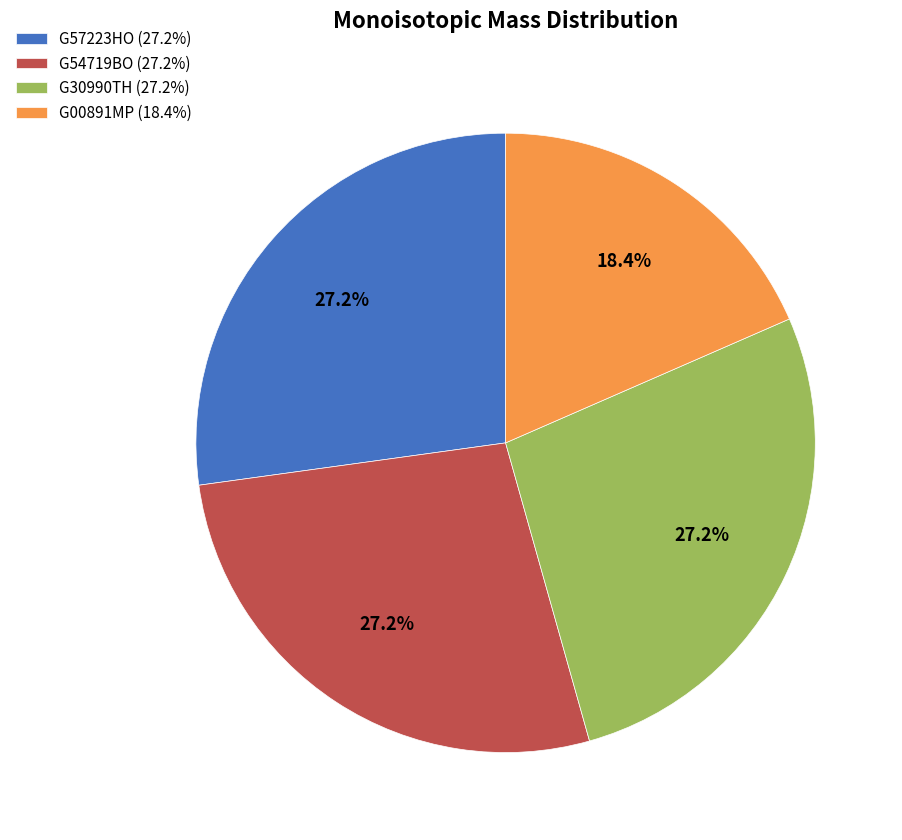

Which category has the smallest portion of the pie?

G00891MP